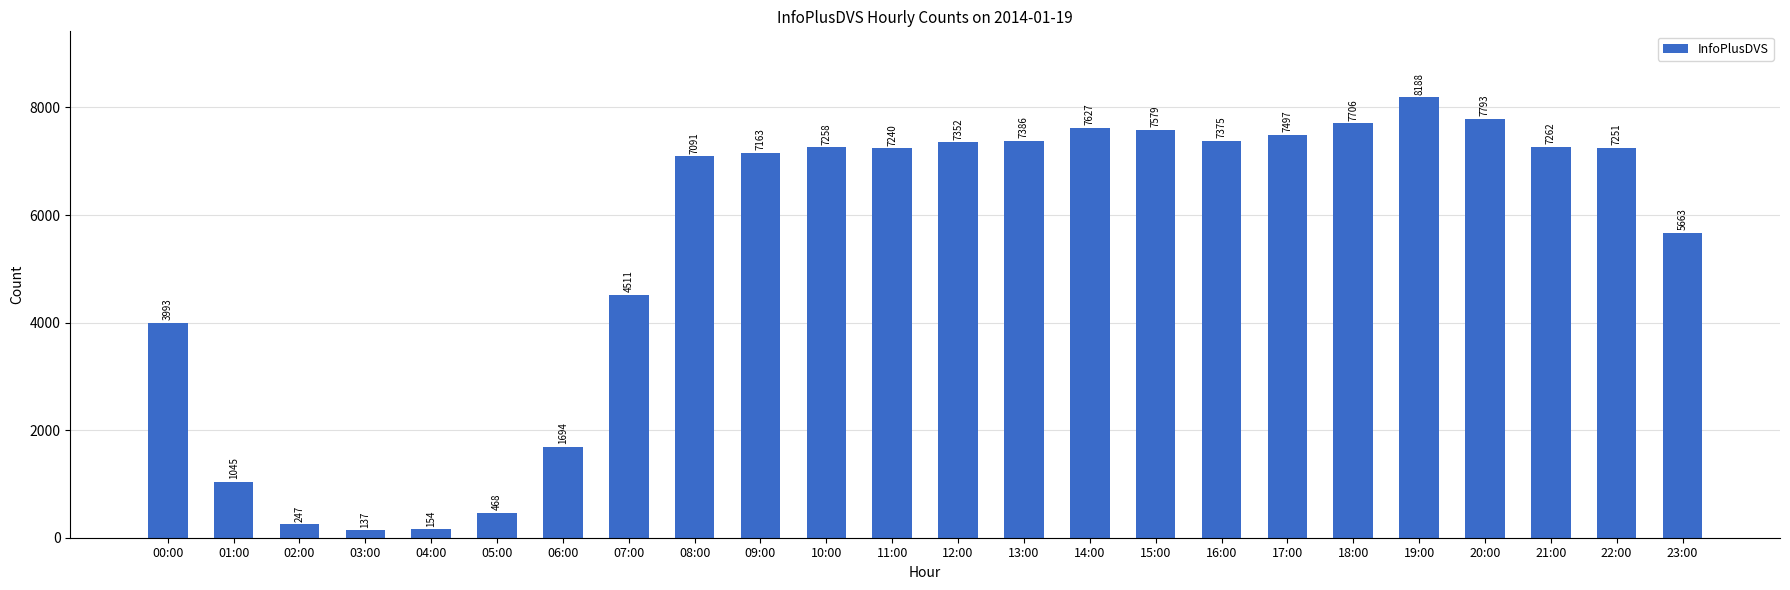

What is the maximum value shown in the chart?

8188